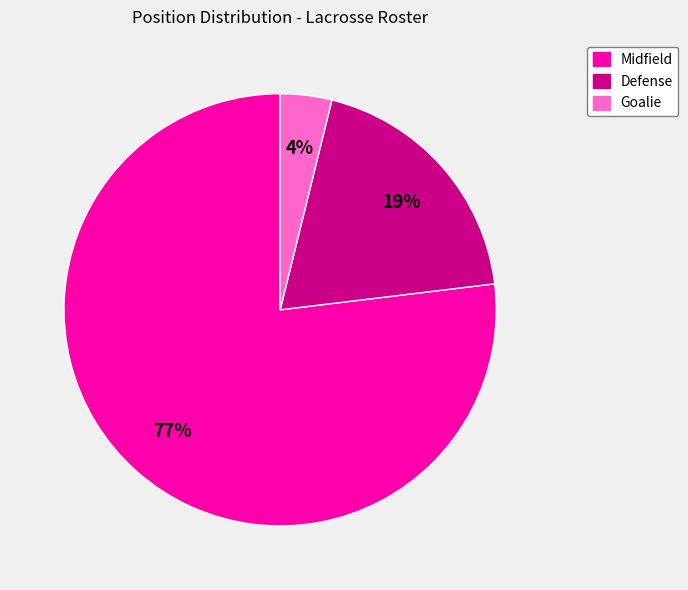

Between Defense and Midfield, which is larger?

Midfield